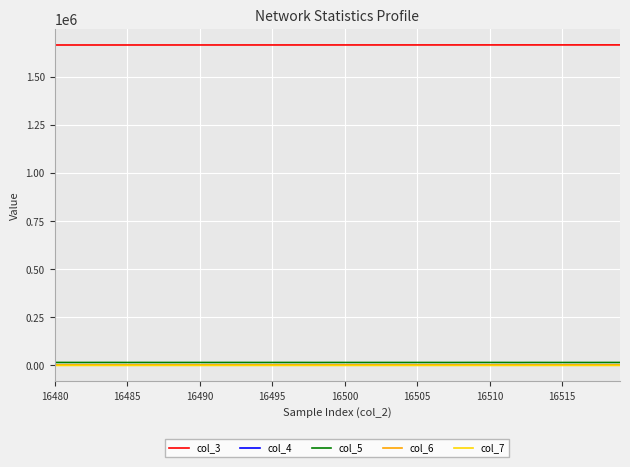

What is the greatest value displayed?

1665383